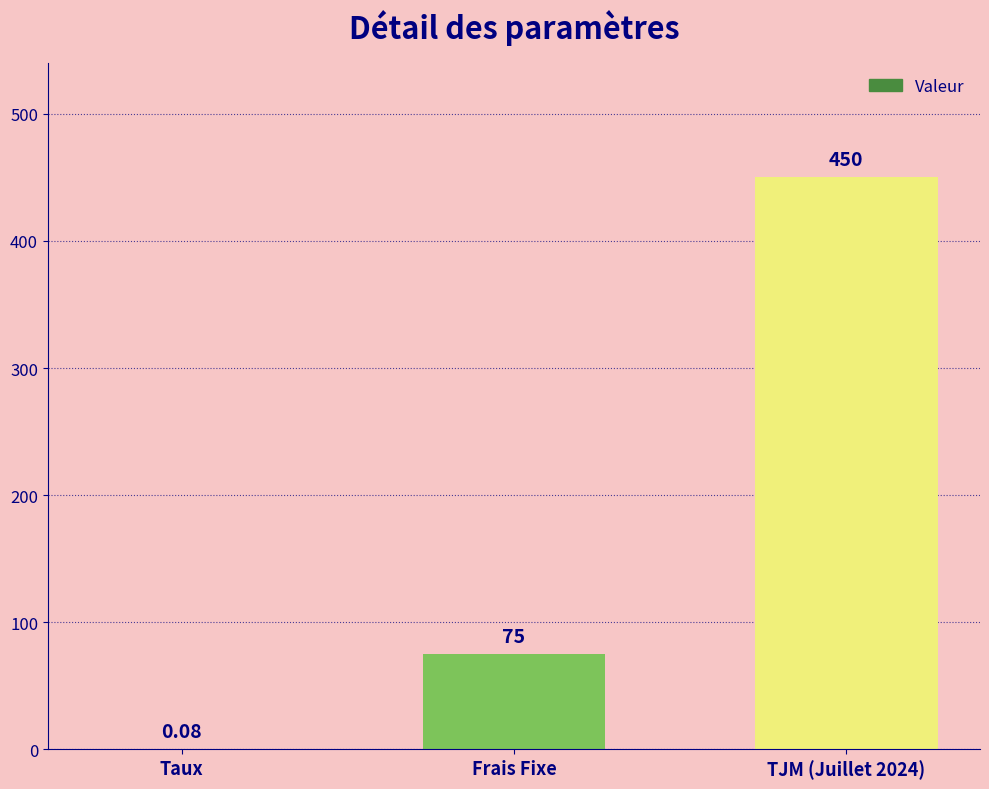

Are the bars horizontal?

No